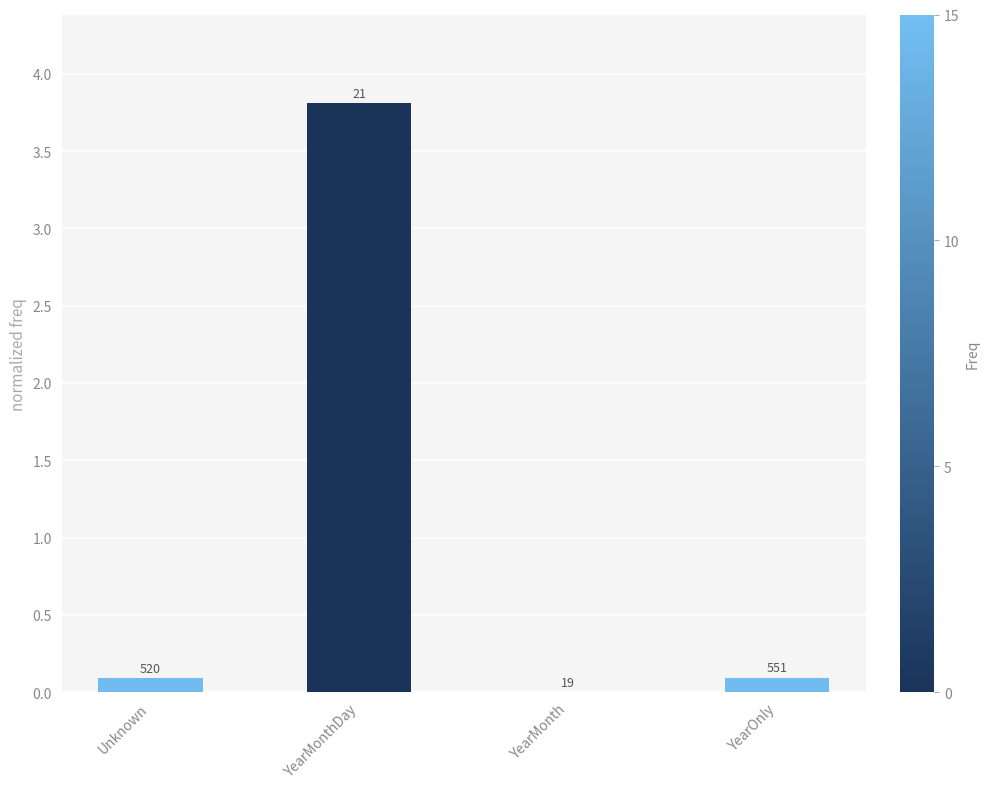

List the labels in order of value, smallest first.

YearMonth, Unknown, YearOnly, YearMonthDay